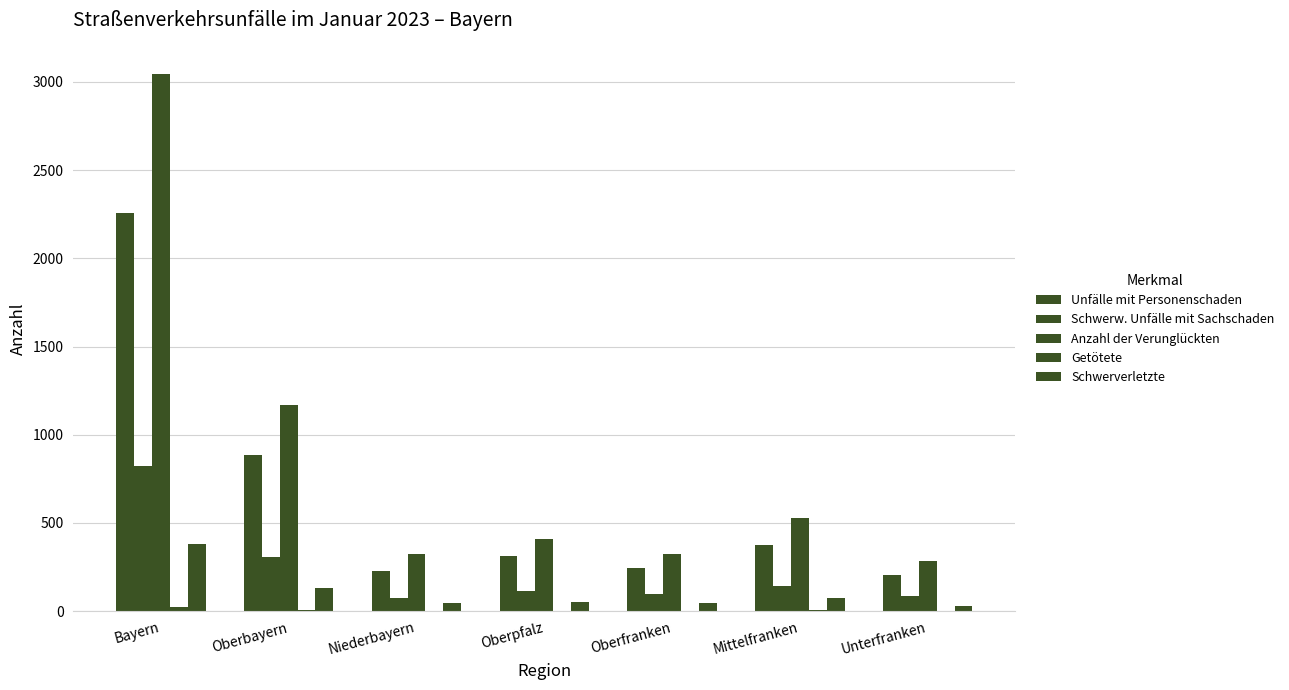

What is the difference between the maximum and minimum values in the Unfälle mit Personenschaden series?

2051